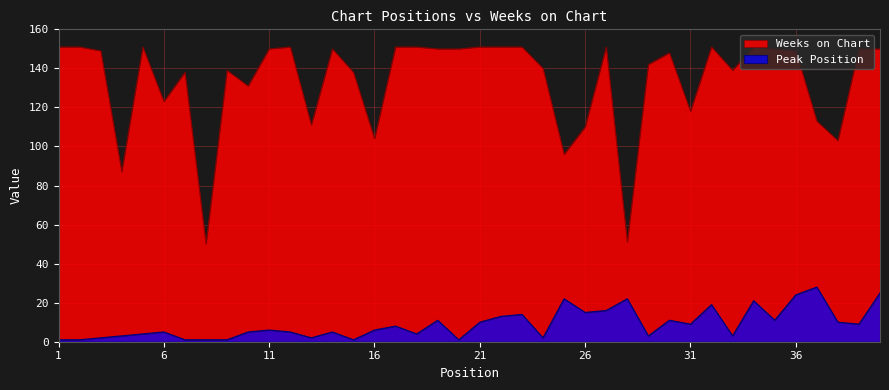

True or false: Weeks on Chart and Peak Position cross at least once.

False